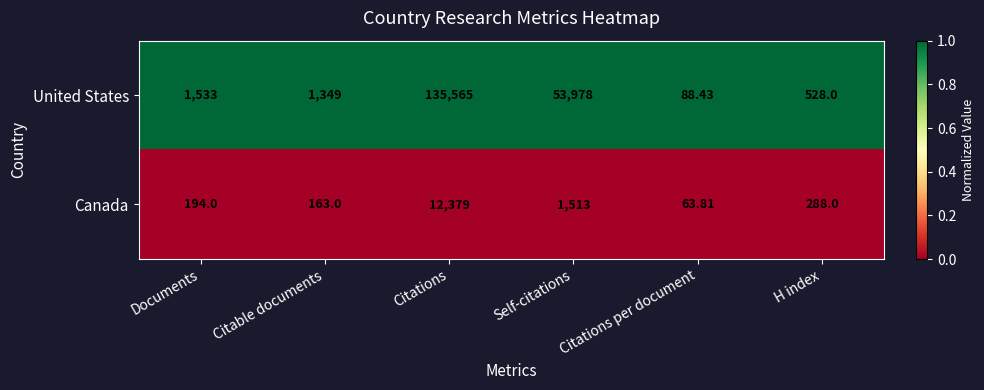

How many data points does each series have?

6